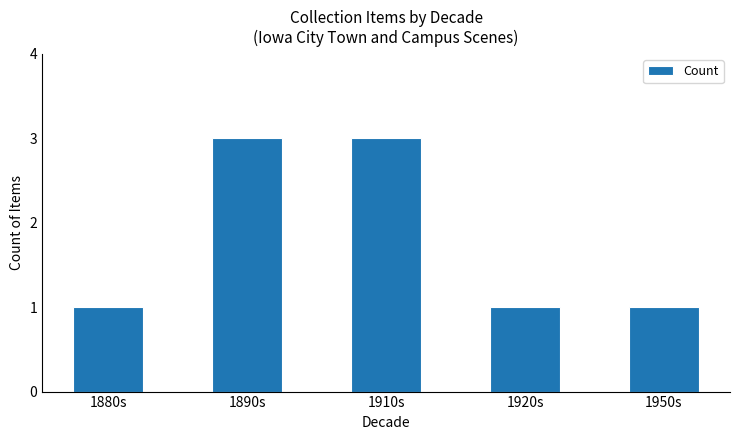

How many categories are shown in the chart?

5